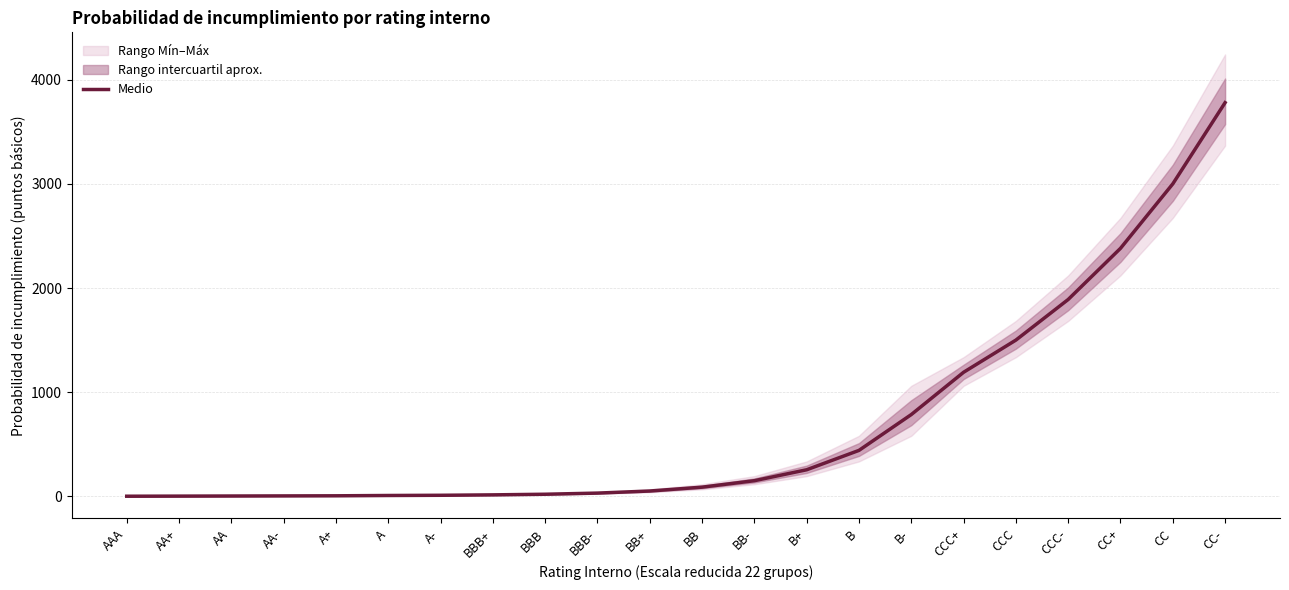

Rank the categories by value from highest to lowest.

CC-, CC, CC+, CCC-, CCC, CCC+, B-, B, B+, BB-, BB, BB+, BBB-, BBB, BBB+, A-, A, A+, AA-, AA, AA+, AAA